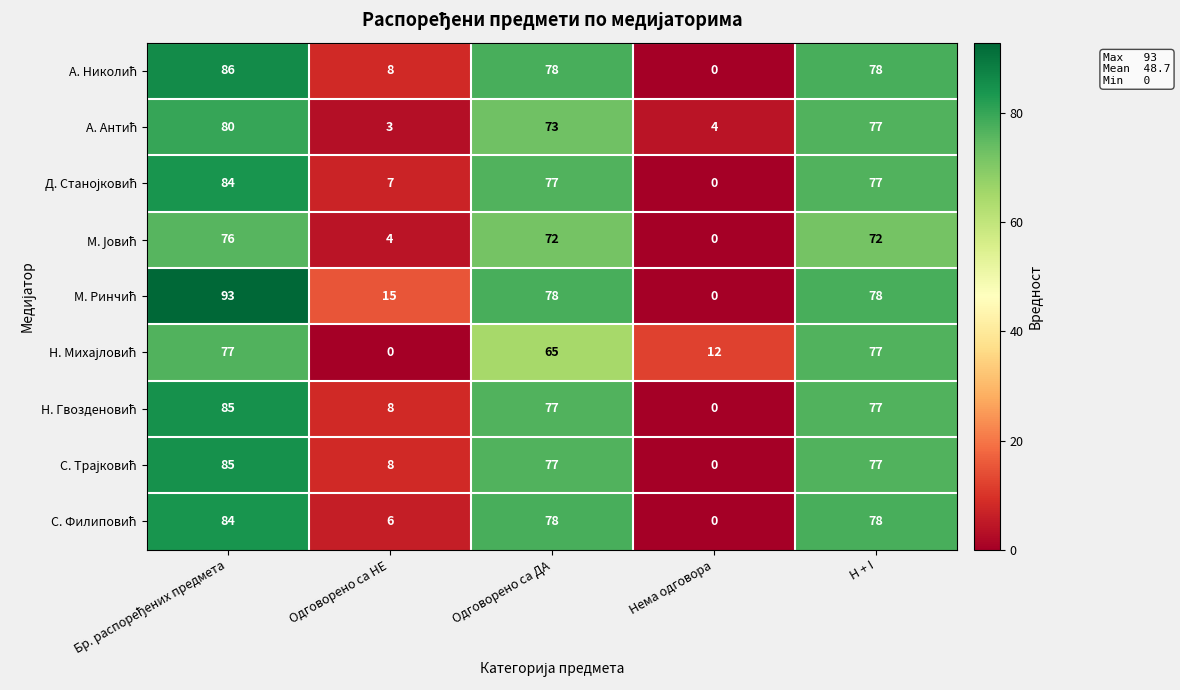

What is the total value across all series at Нема одговора?

16